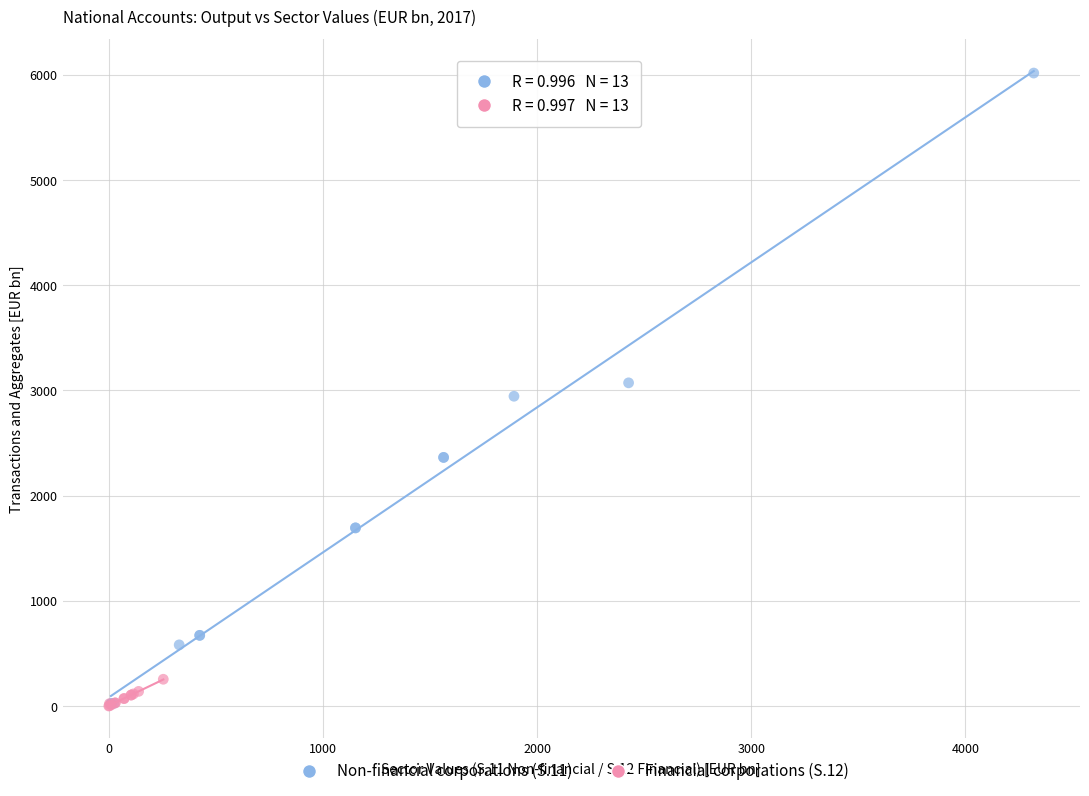

Which series reaches the maximum Y coordinate?

Non-financial corporations (S.11)